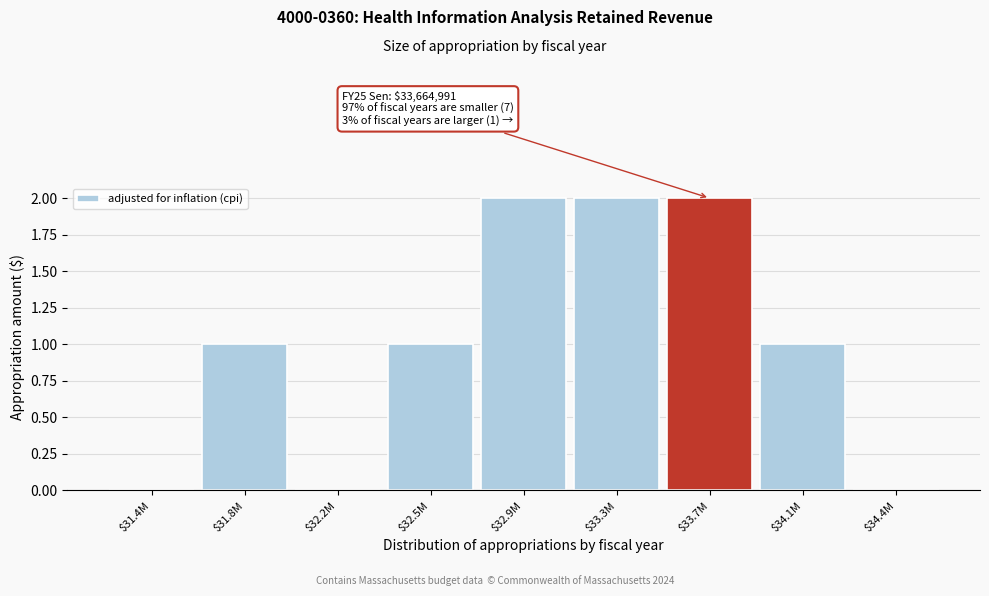

The chart shows a value of -1 at $32.2M. True or false?

False